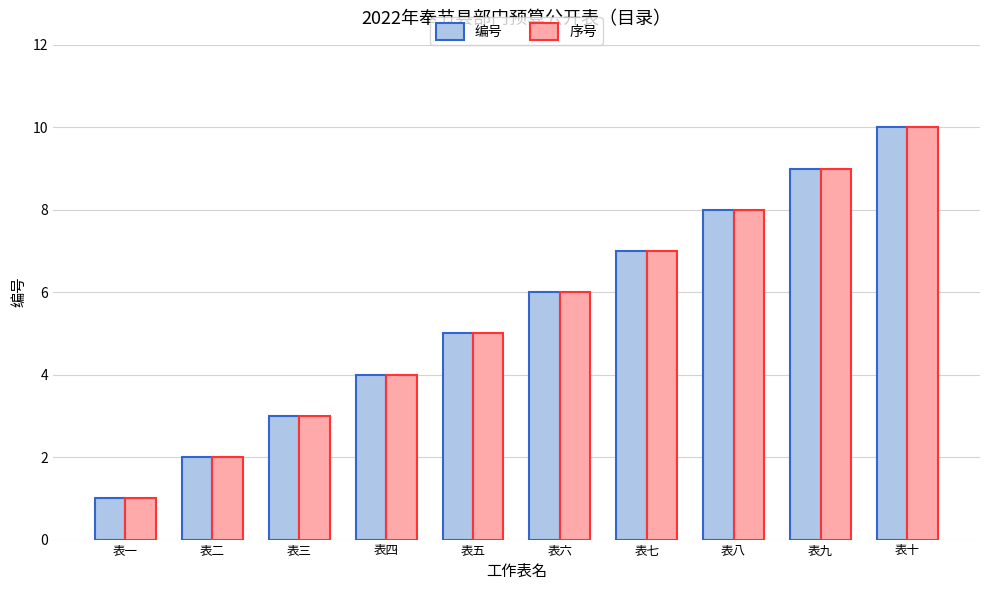

Is it true that 编号 equals 8 at 表六?

False